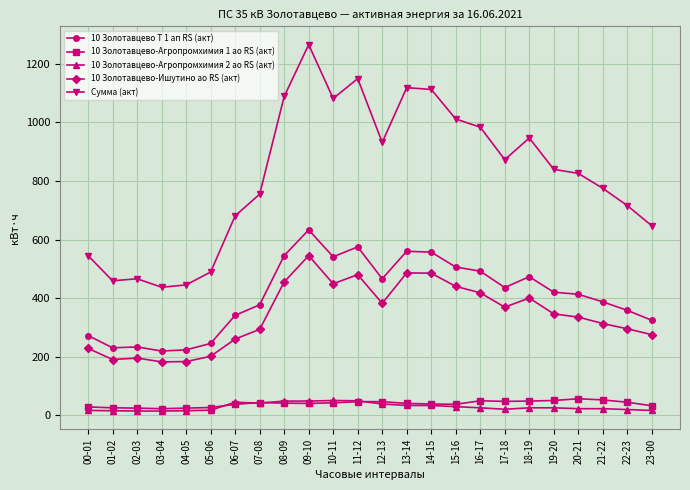

What is the label of the 21st point from the right?

03-04